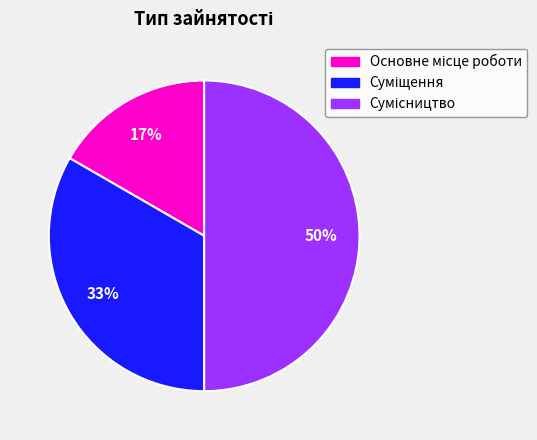

To the nearest percent, what is the average slice percentage?

33%